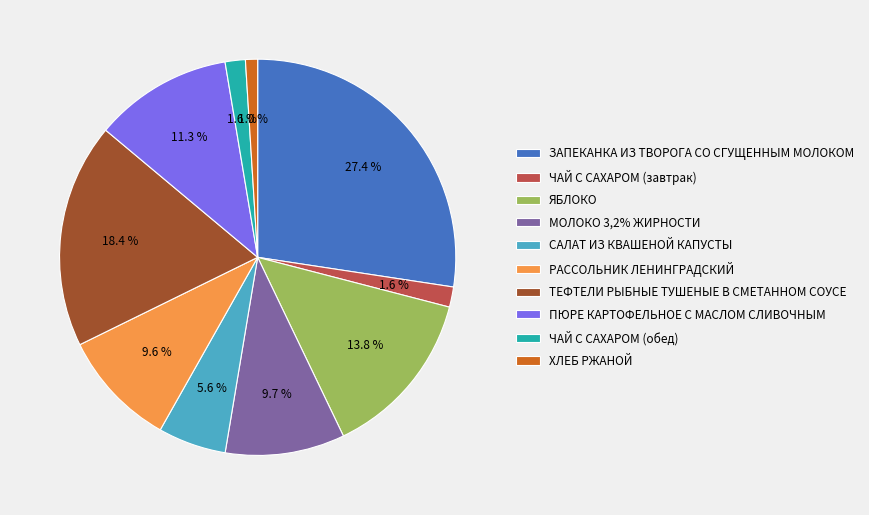

Count the number of slices in the pie.

10